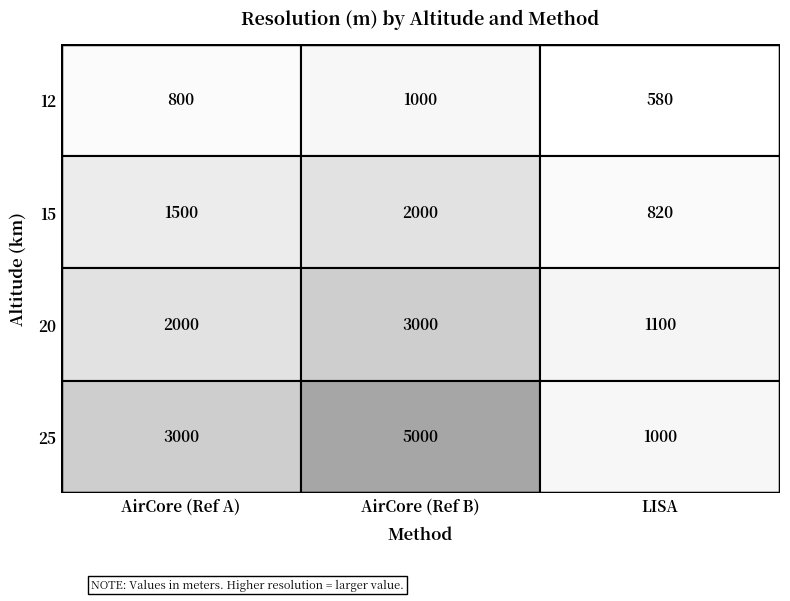

What is the approximate value of LISA at 12, to the nearest 100?

600